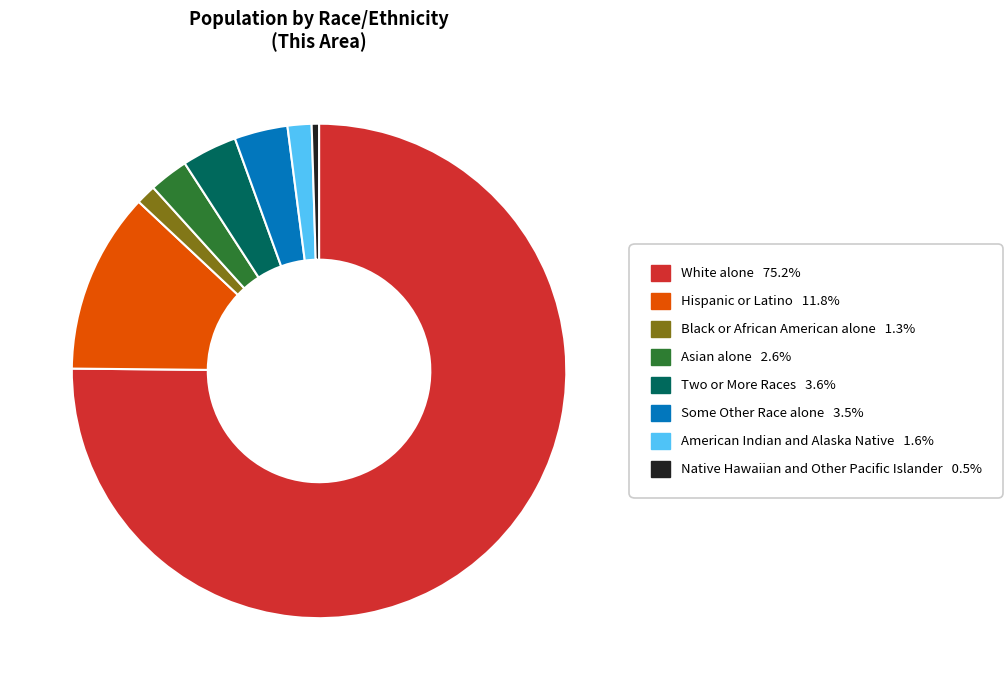

Does Native Hawaiian and Other Pacific Islander account for over 50% of the chart?

No